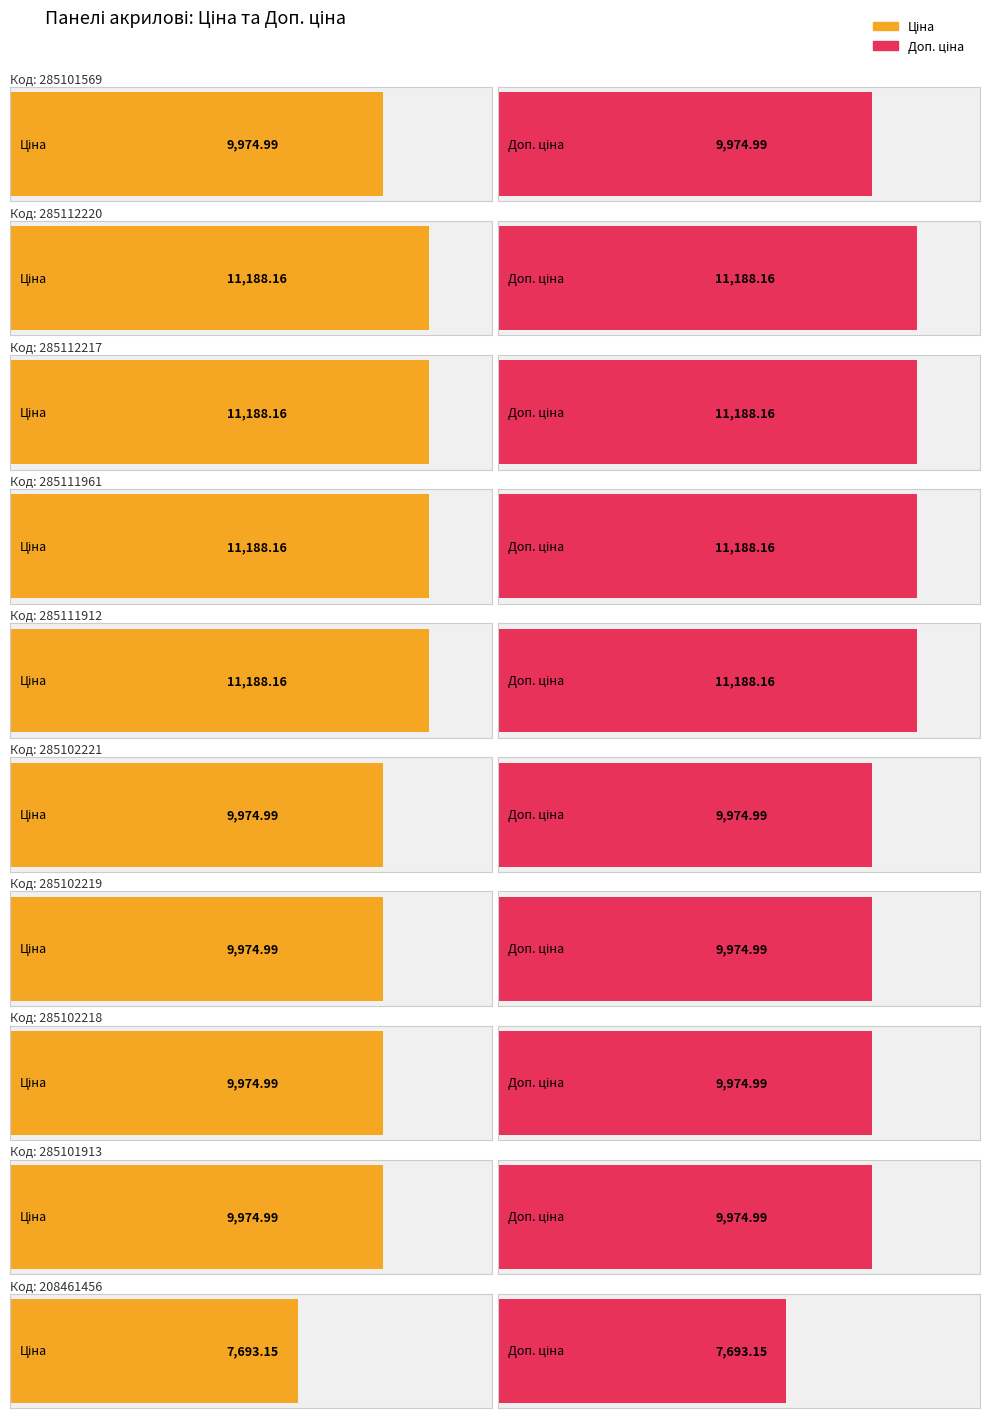

What is the label of the 7th bar from the left?

285102219